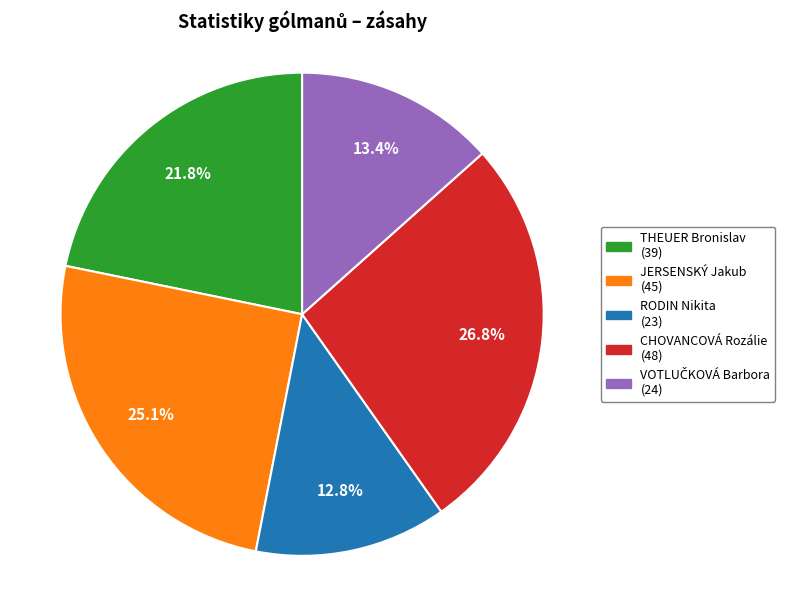

Which category has the smallest portion of the pie?

RODIN Nikita